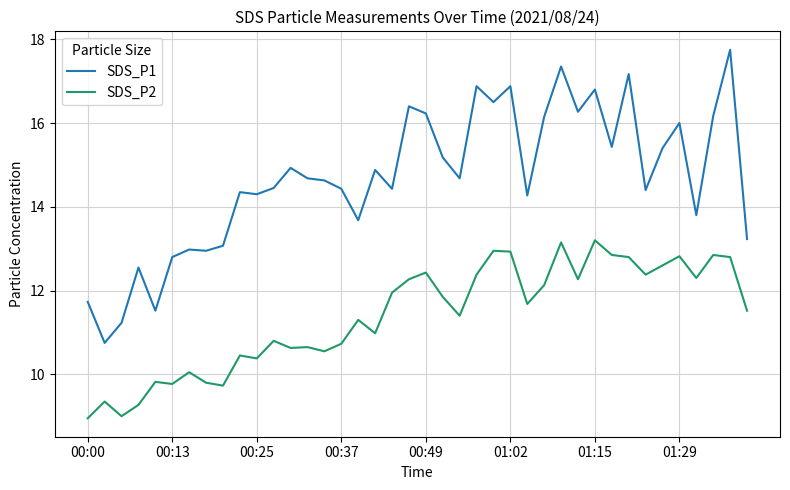

Does the chart have visible grid lines?

Yes